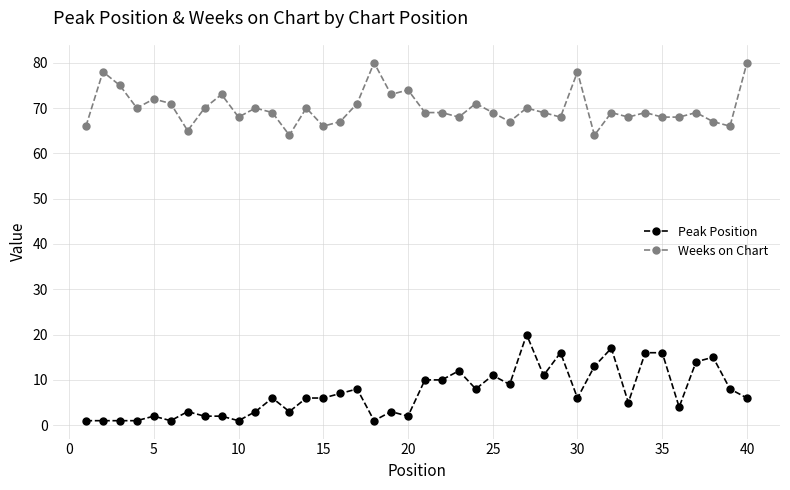

At how many categories does at least one series exceed 63?

40